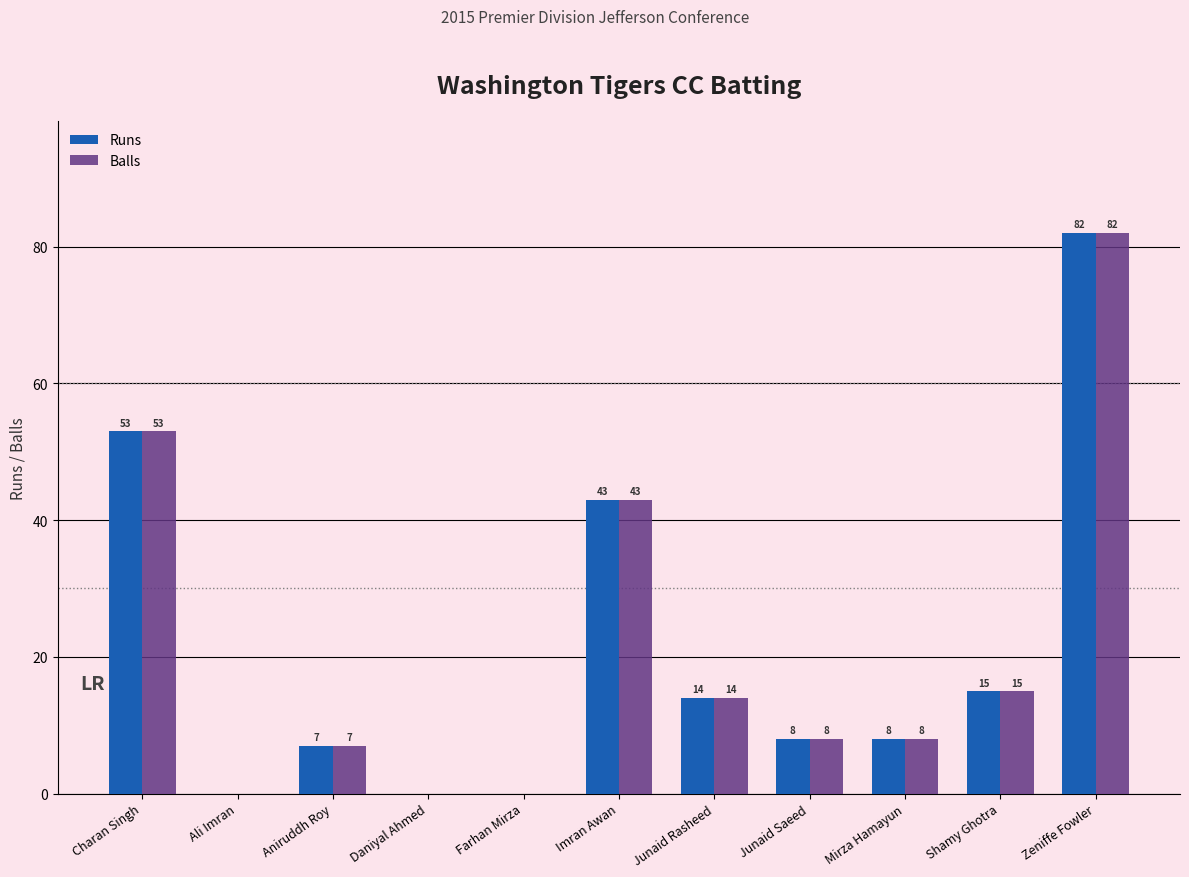

What is the maximum value for Runs?

82